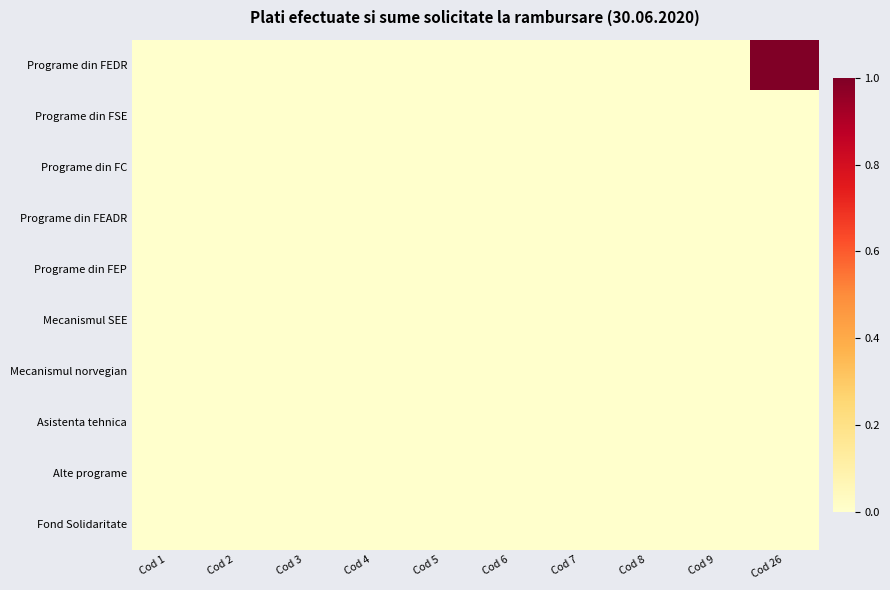

Which category has the highest value across all series?

Cod 26